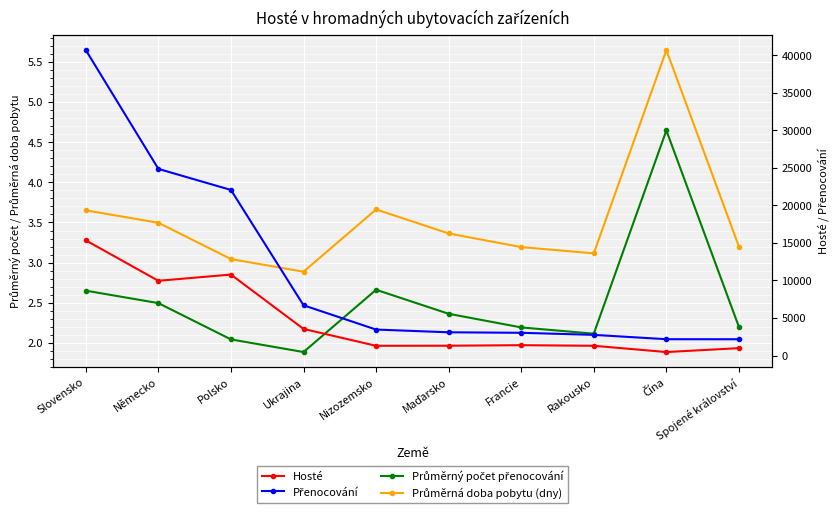

What is the spread (max minus min) of values at Nizozemsko?

3461.3